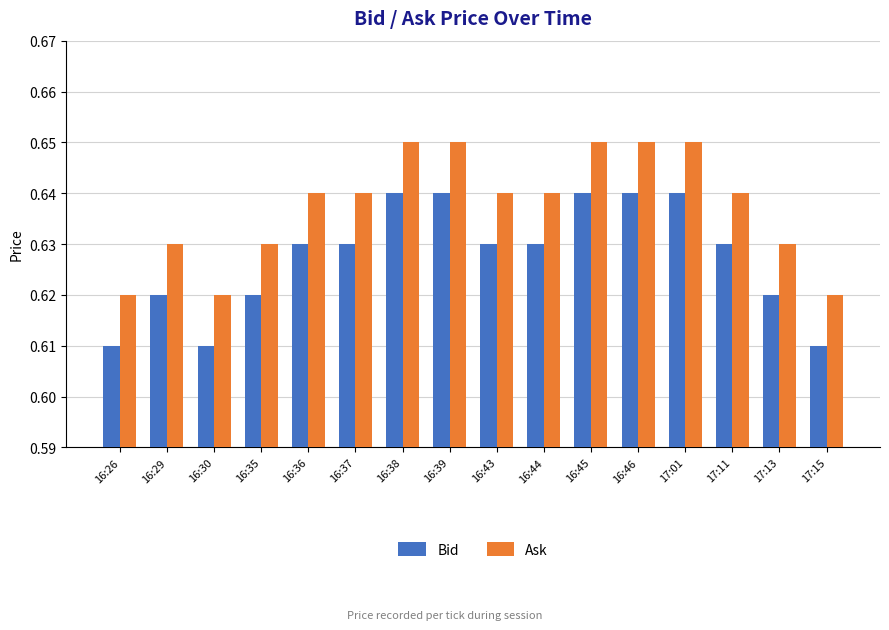

Rank the series by their maximum value, from highest to lowest.

Ask, Bid